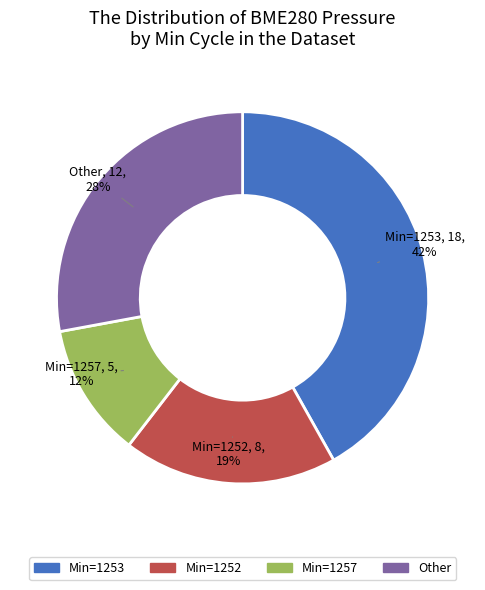

Rank the categories by value from highest to lowest.

Min=1253, Other, Min=1252, Min=1257